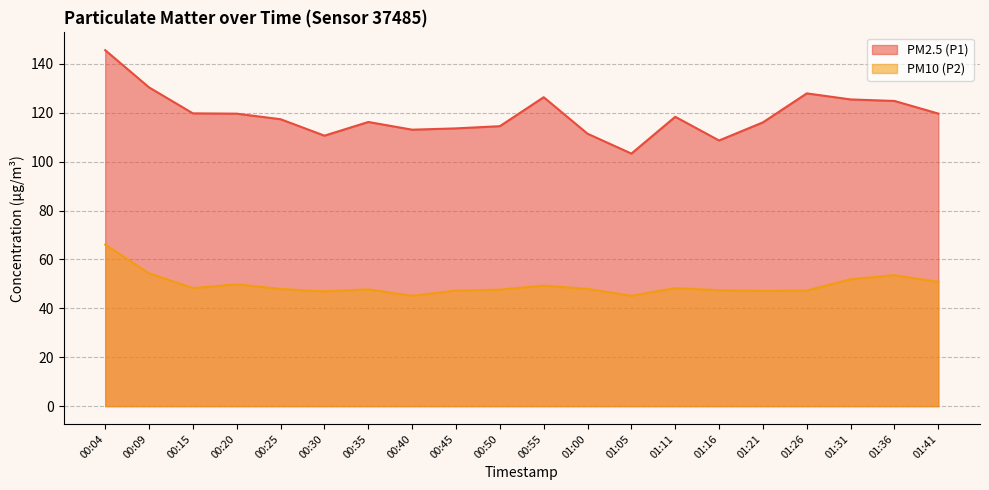

What is the label of the 15th point from the right?

00:30